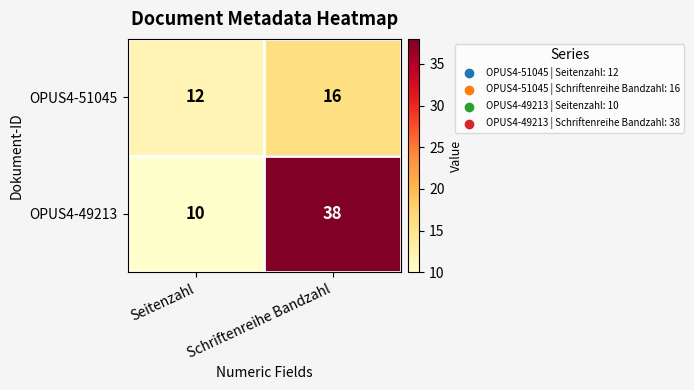

What is the maximum value shown in the chart?

38